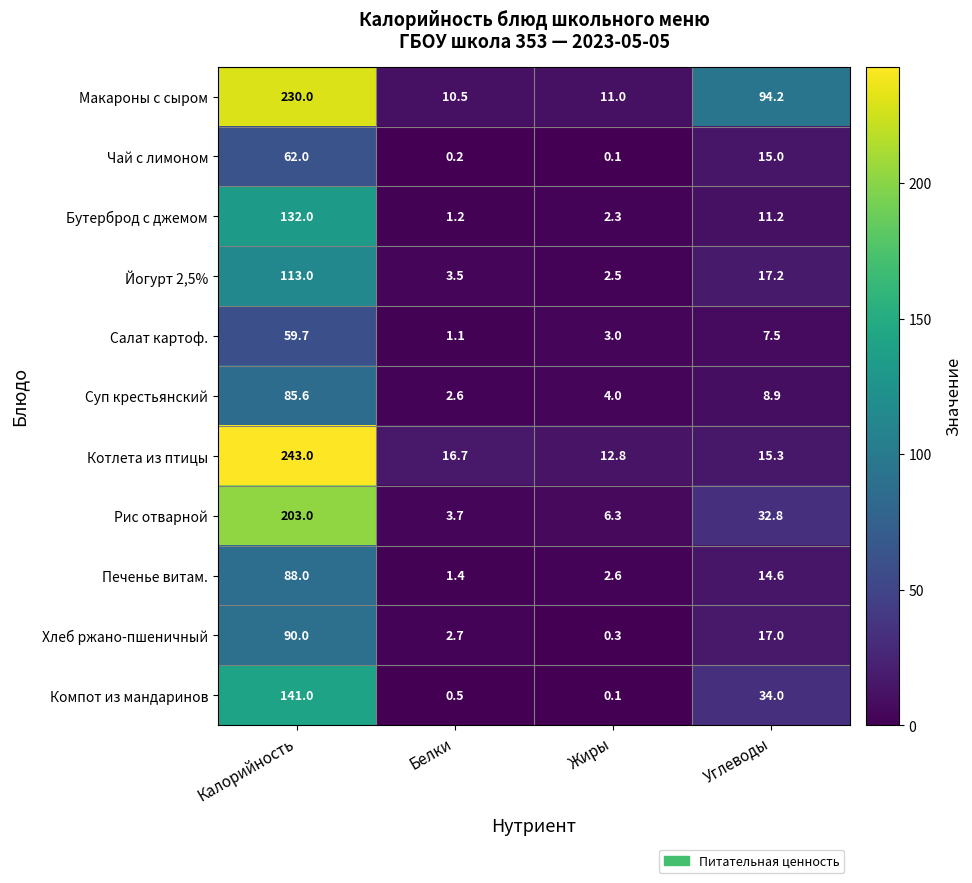

List the series in order of their peak value, lowest first.

Салат картоф., Чай с лимоном, Суп крестьянский, Печенье витам., Хлеб ржано-пшеничный, Йогурт 2,5%, Бутерброд с джемом, Компот из мандаринов, Рис отварной, Макароны с сыром, Котлета из птицы